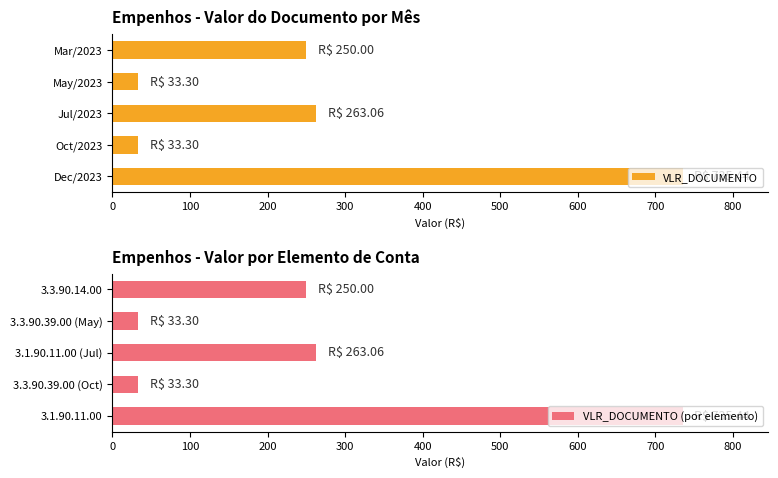

Reading left to right, what are all the values shown in this chart?

VLR_DOCUMENTO: 735.4	33.3	263.1	33.3	250.0
VLR_DOCUMENTO (por elemento): 735.4	33.3	263.1	33.3	250.0